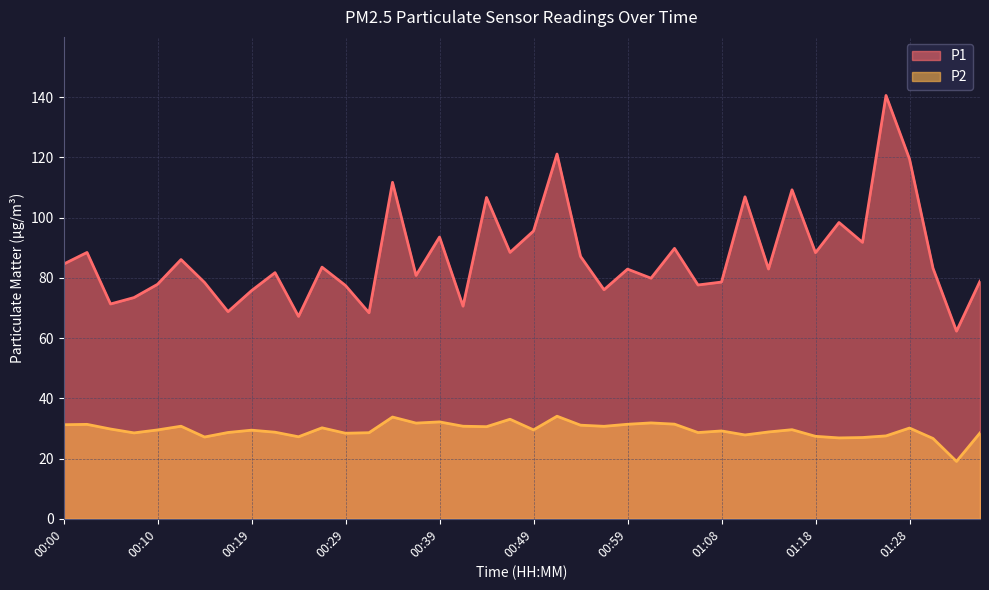

True or false: P1 and P2 cross at least once.

False